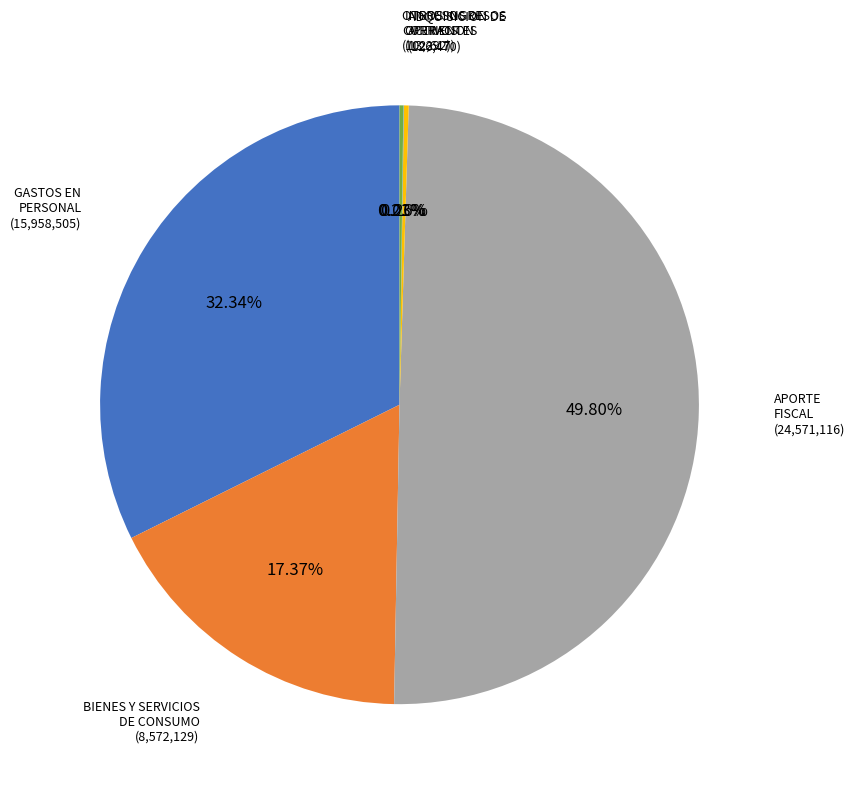

Which slice is the smallest?

INGRESOS DE OPERACION